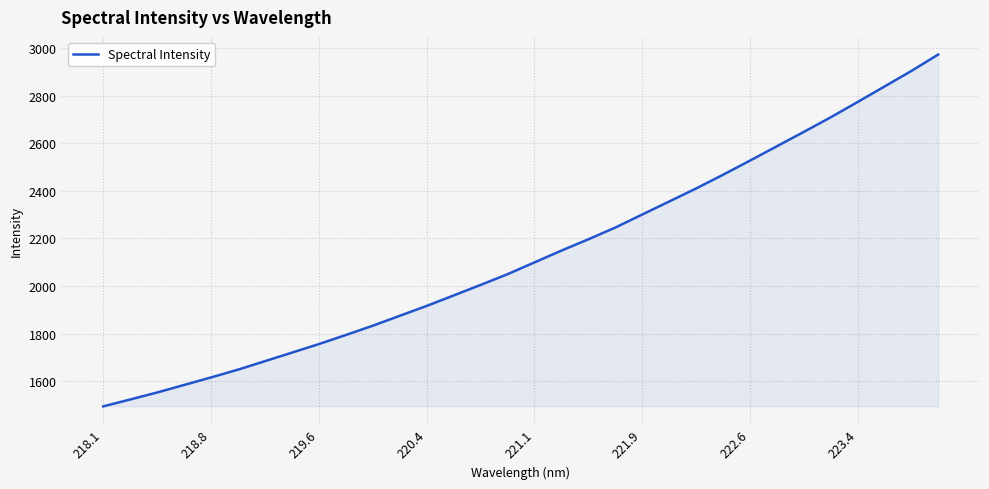

What is the greatest value displayed?

2973.1